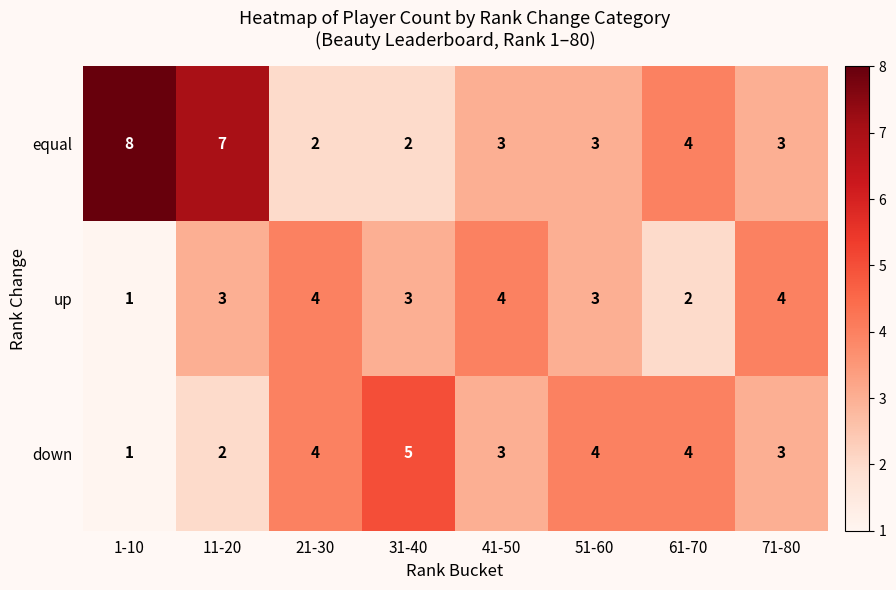

Count the number of categories in the chart.

8